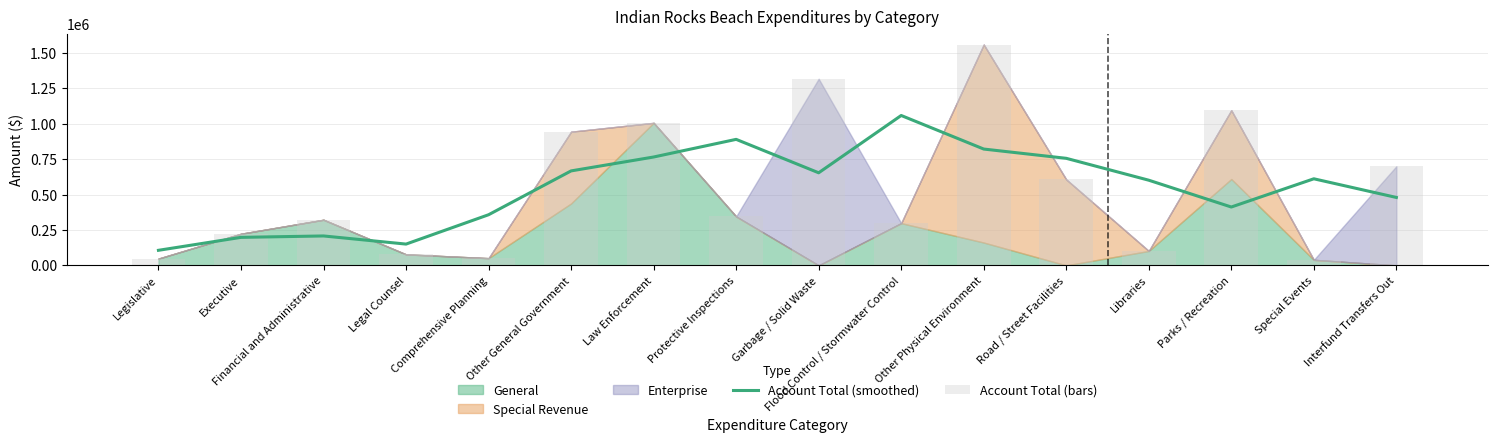

Which category has the lowest value across all series?

Special Events